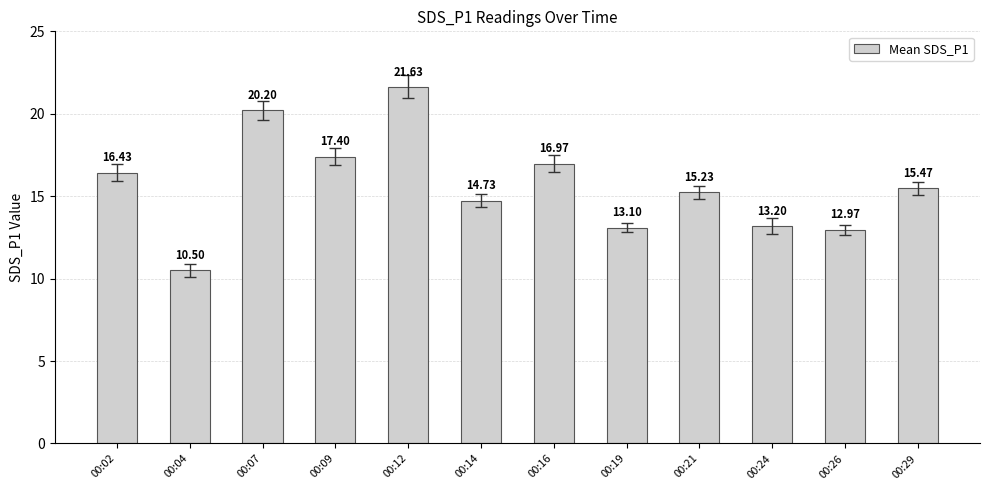

List the labels in order of value, largest first.

00:12, 00:07, 00:09, 00:16, 00:02, 00:29, 00:21, 00:14, 00:24, 00:19, 00:26, 00:04